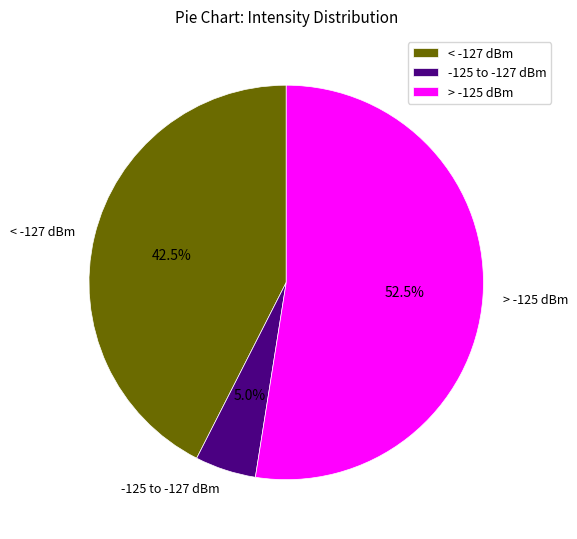

How many slices are in this pie chart?

3